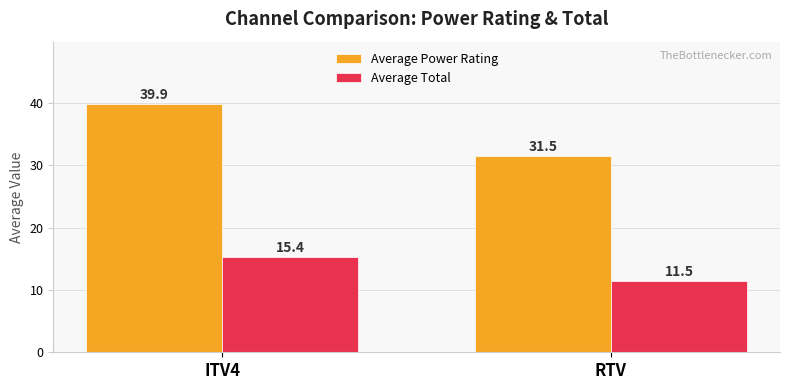

How many bars are there in total?

4